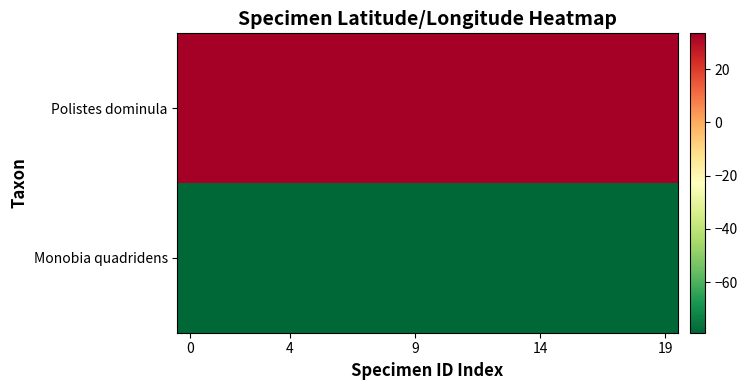

Which series has the largest total across all categories?

Polistes dominula